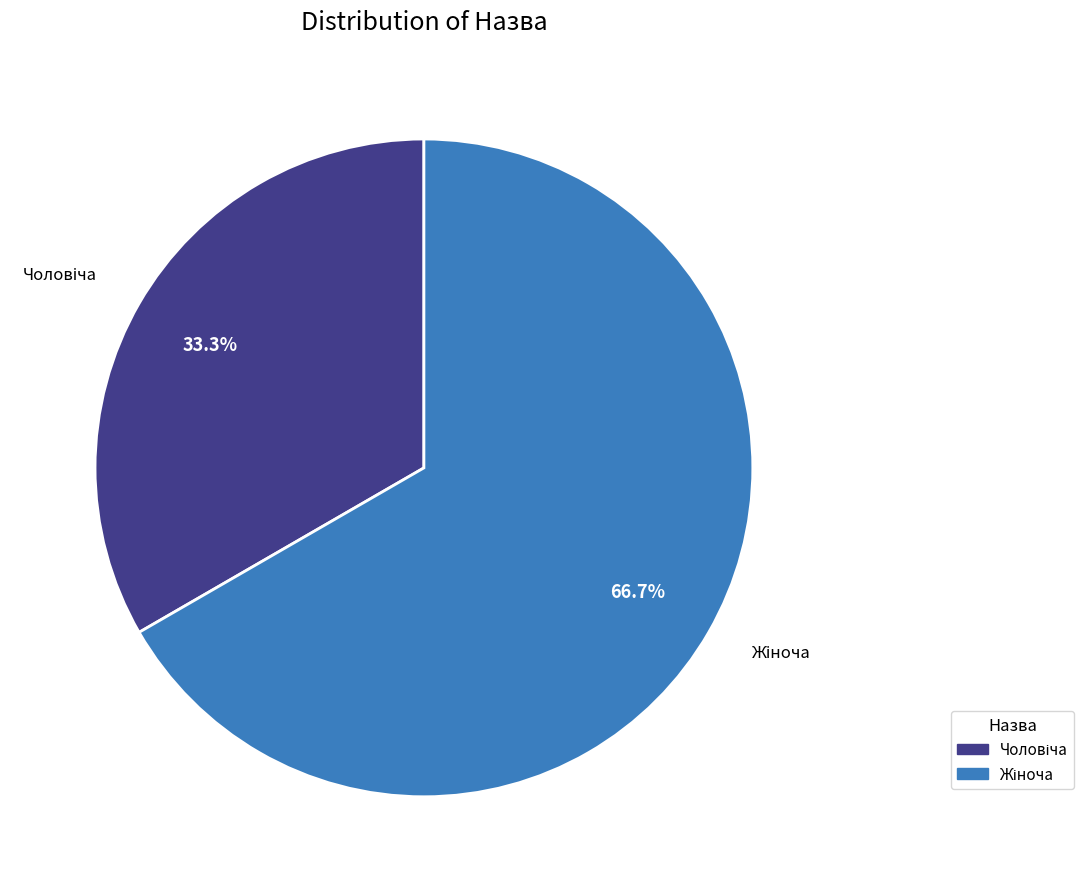

Is there any slice that represents more than half of the pie?

Yes